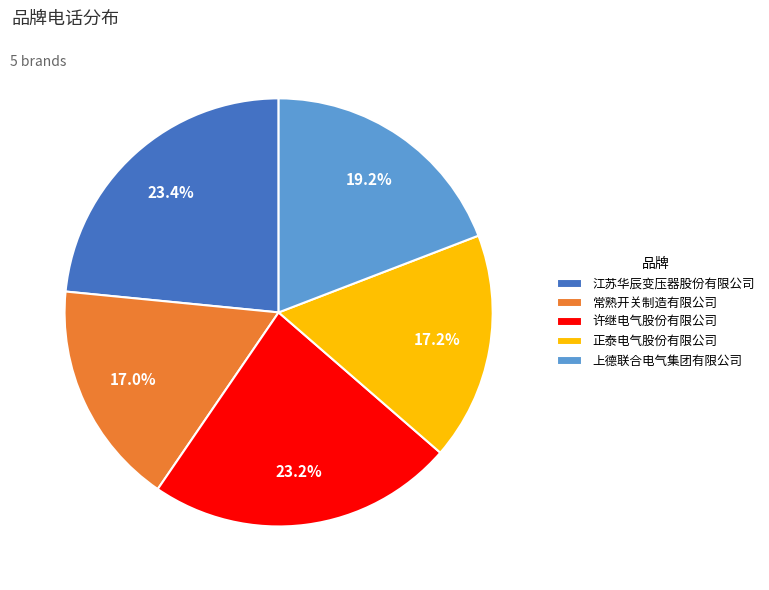

How many slices are in this pie chart?

5